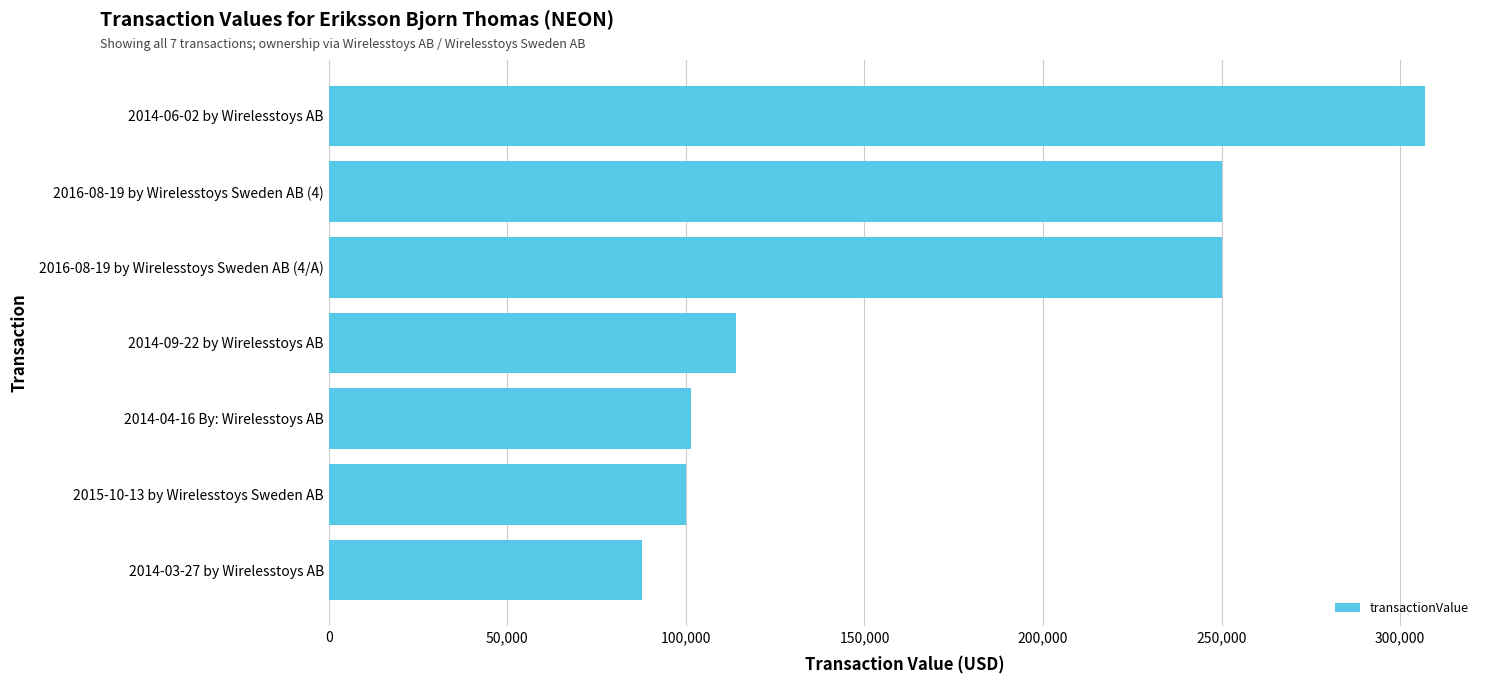

Which label corresponds to the largest value in the chart?

2014-06-02 by Wirelesstoys AB